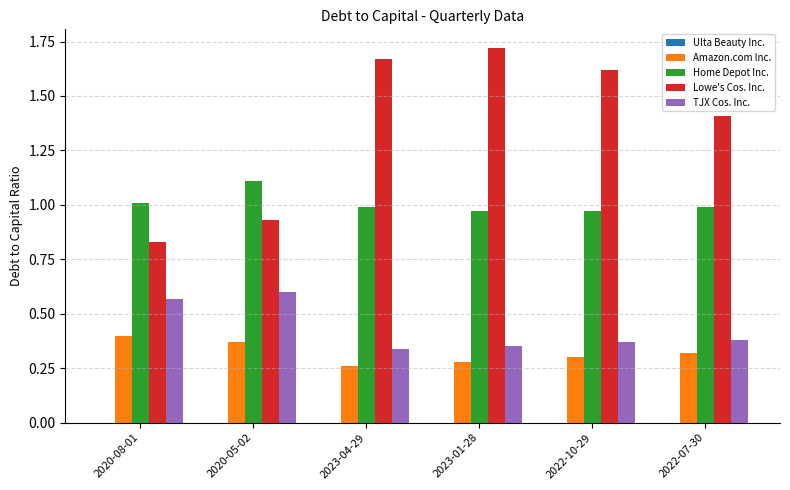

What is the total value across all series at 2020-08-01?

2.8